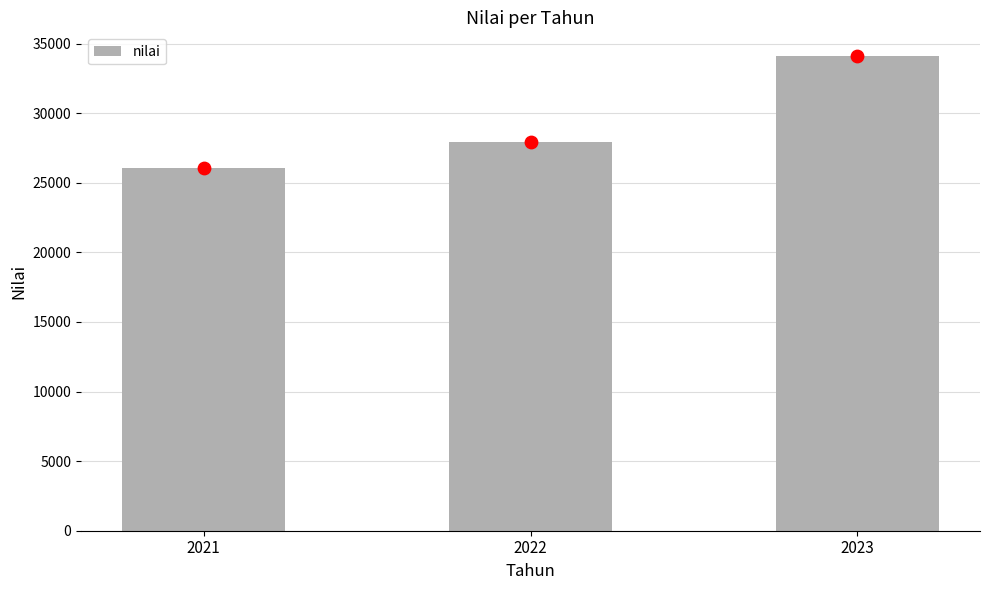

What is the ratio of the value at 2023 to the value at 2022?

1.2